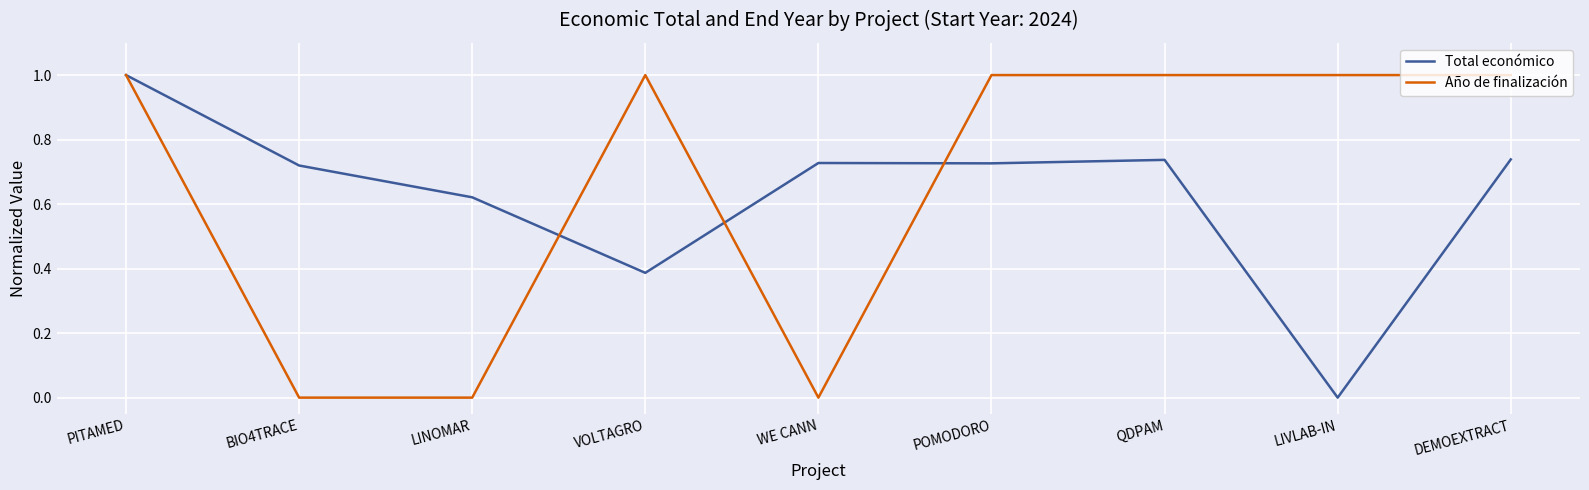

What position from the right is VOLTAGRO?

6